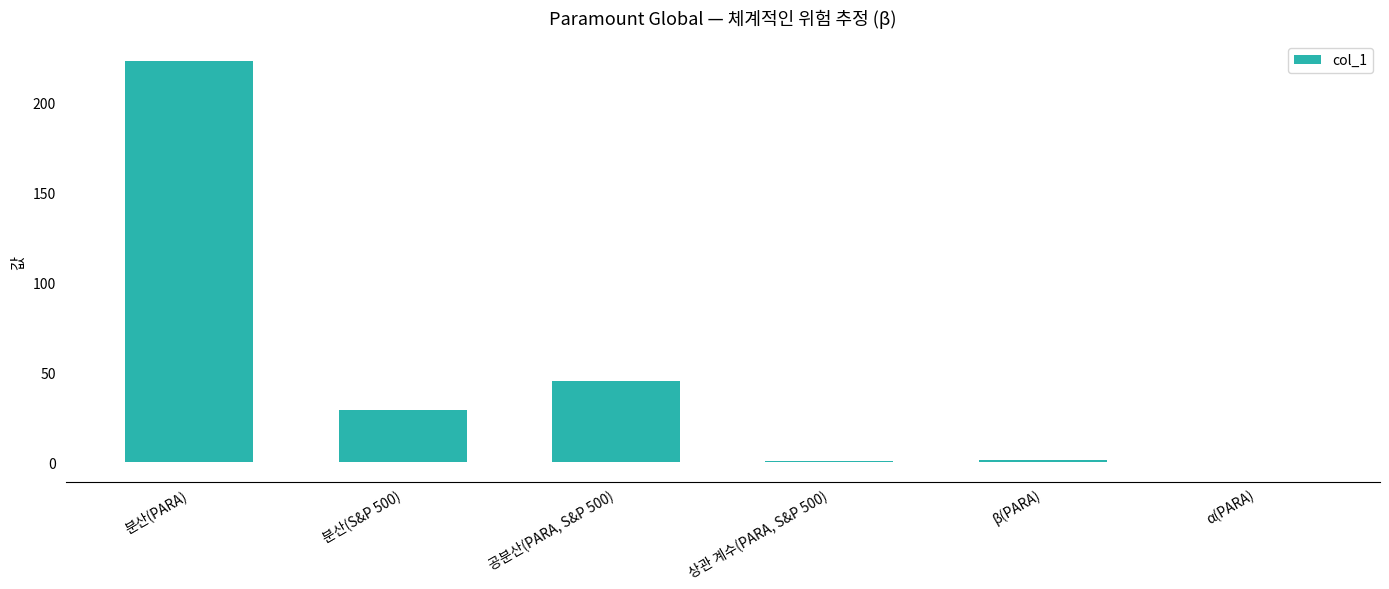

How many distinct data groups are displayed?

1